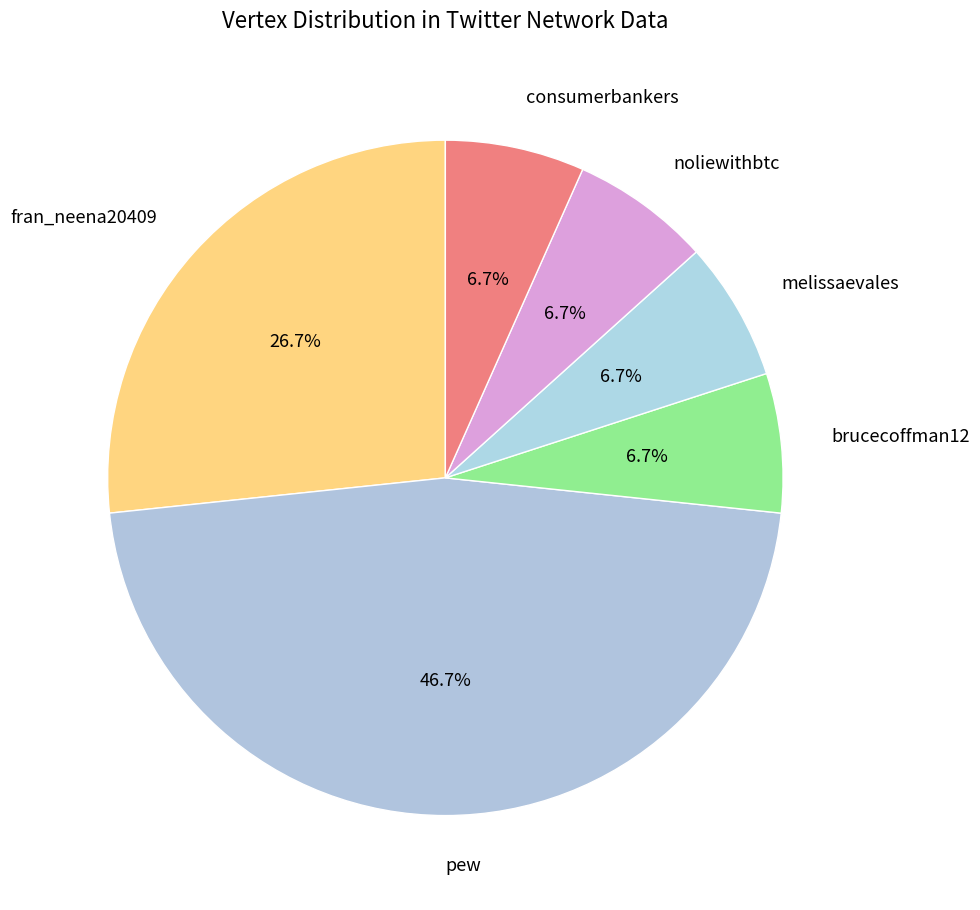

The melissaevales slice represents 7% of the pie. True or false?

True